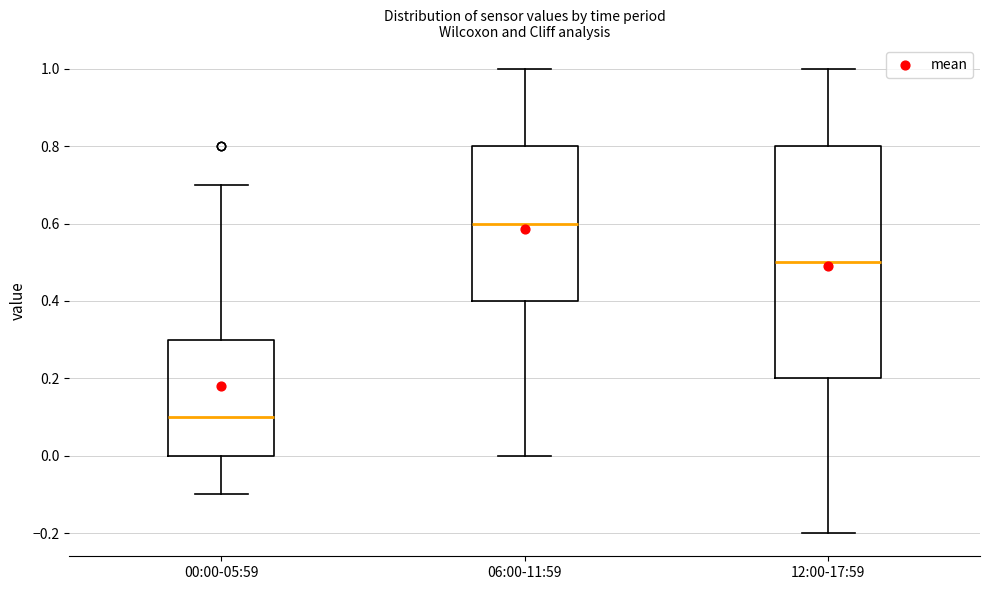

Which box's median line is the highest?

06:00-11:59